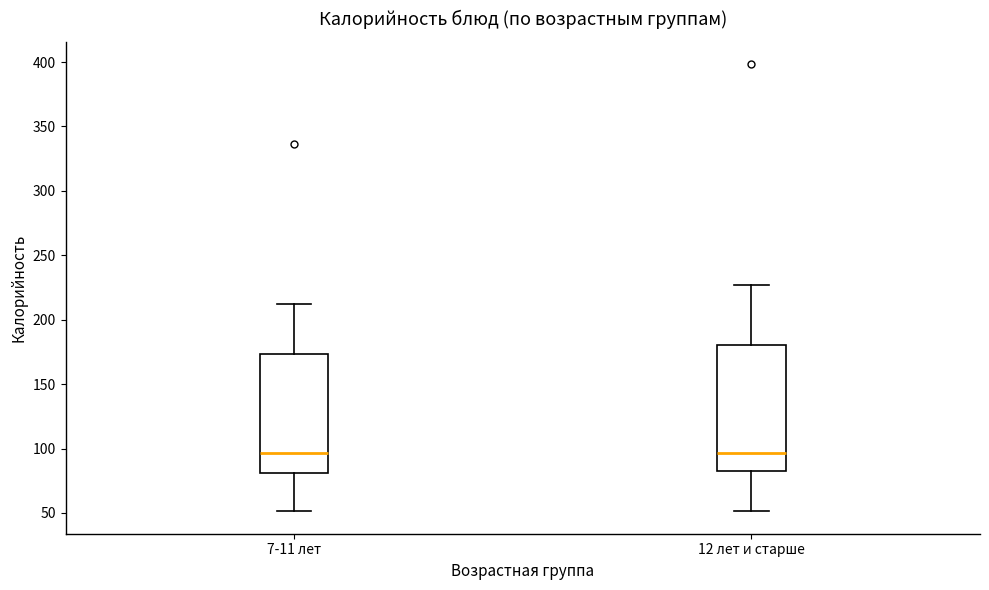

Reading left to right, read every box against the y-axis: the position of its median line, the range the box covers, and the ends of its whiskers. The values are not printed on the chart, so give them approximately, as read against the axis.

7-11 лет: median 95, box 80 to 175, whiskers 50 to 210
12 лет и старше: median 95, box 85 to 180, whiskers 50 to 225